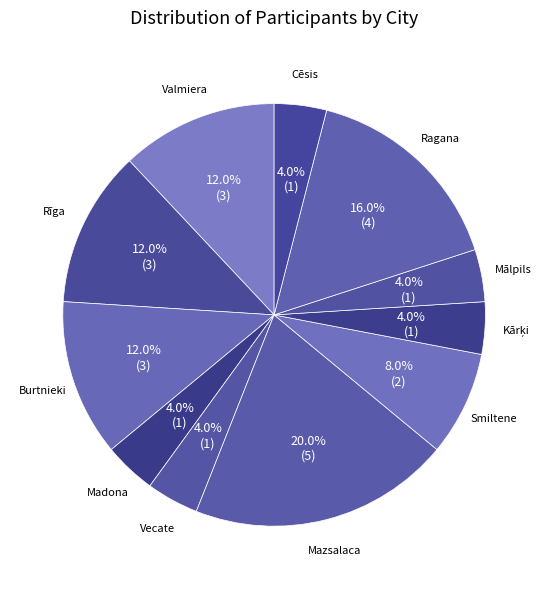

To the nearest percent, what portion does Vecate represent?

4%